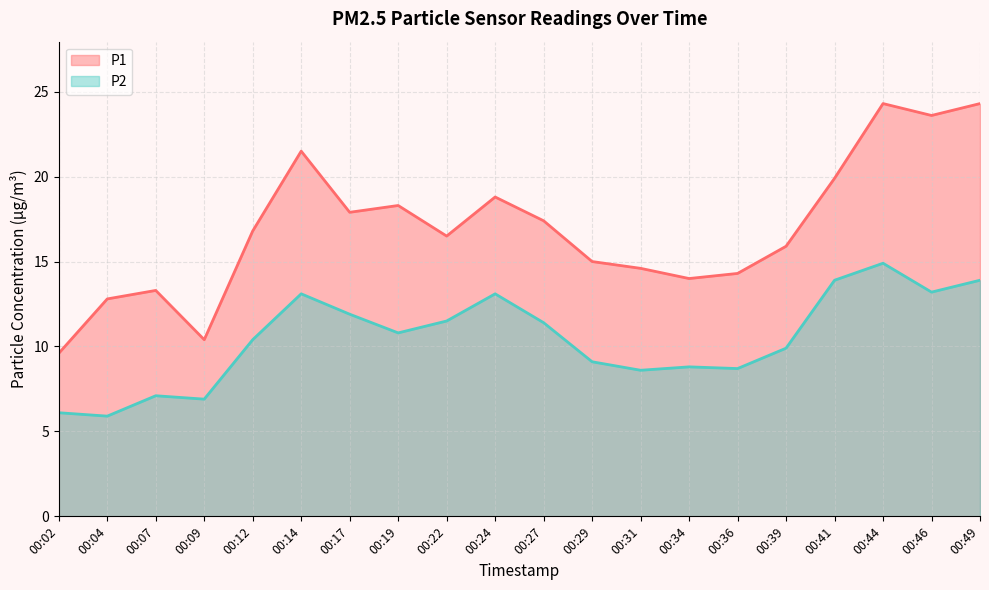

What is the difference between the maximum and minimum values in the P2 series?

9.0